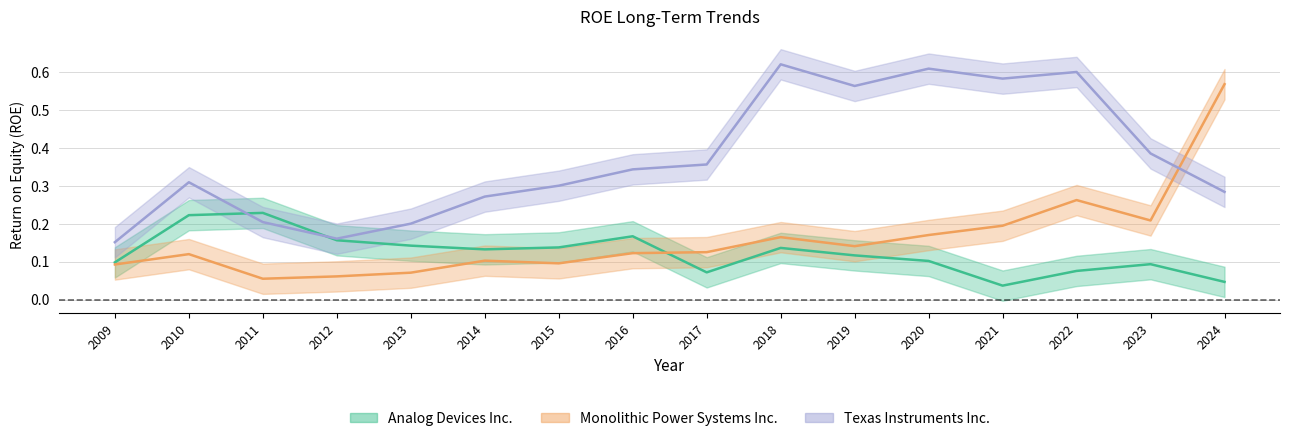

Which series changed the most between 2012 and 2013?

Texas Instruments Inc.